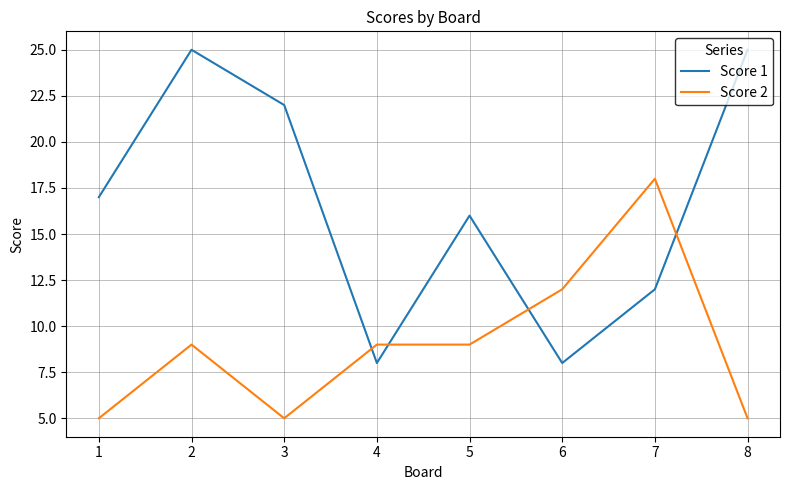

In Score 1, how many points are lower than both neighbors (excluding endpoints)?

2